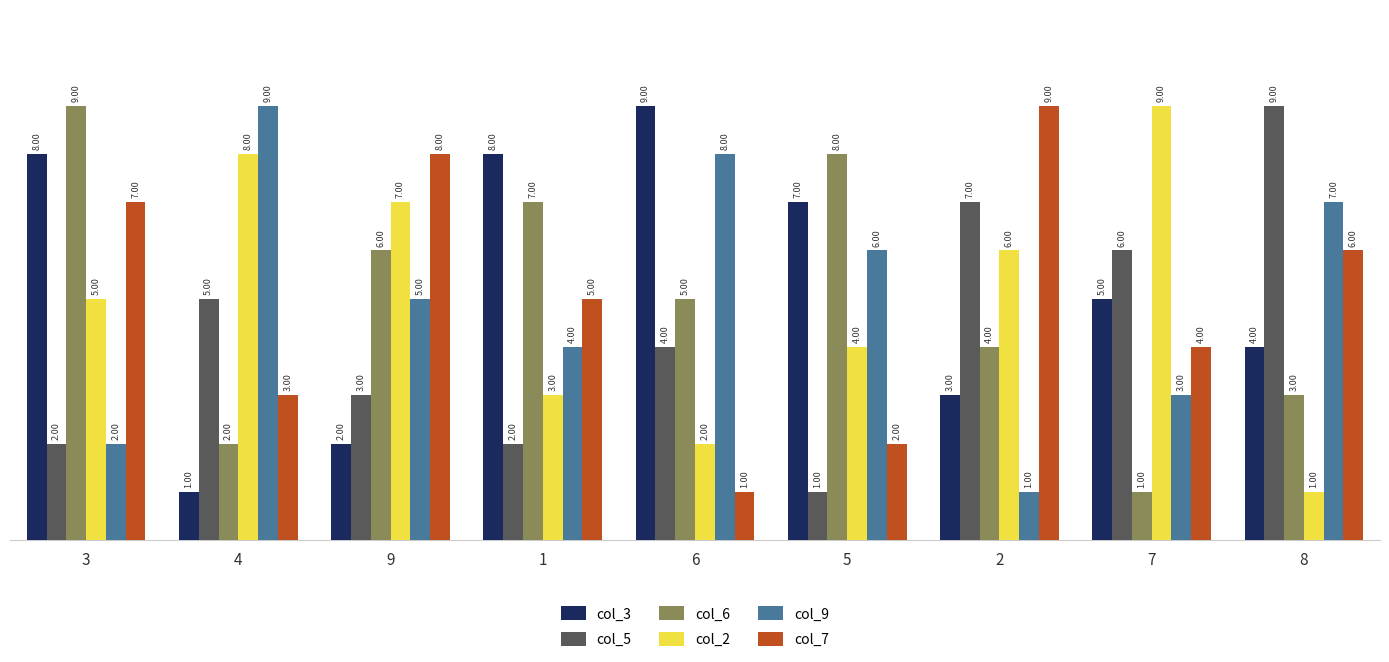

What is the difference between the maximum and second lowest values in the col_5 series?

7